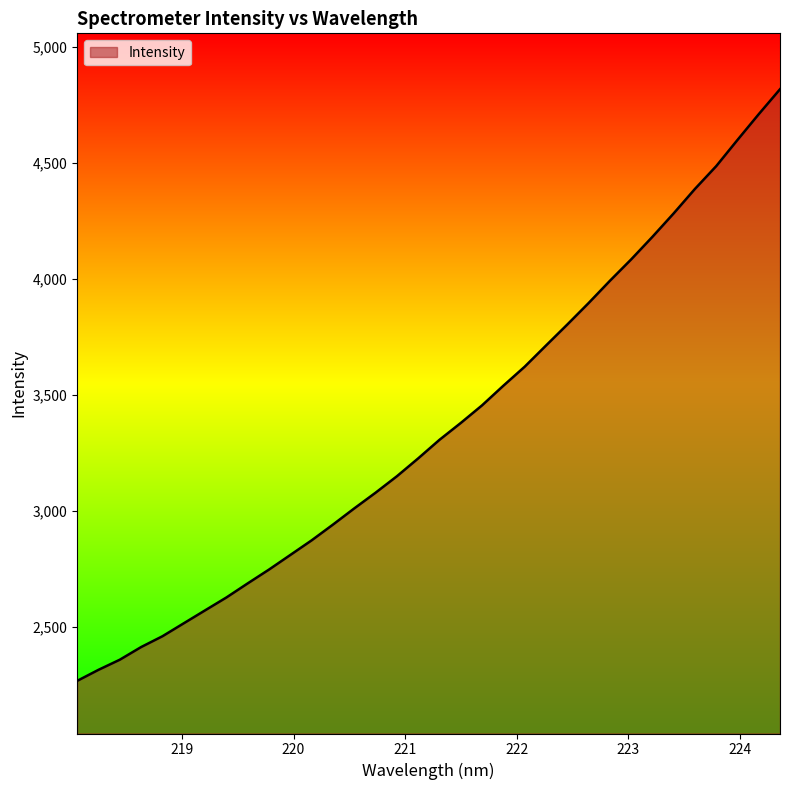

What is the greatest value displayed?

4816.4